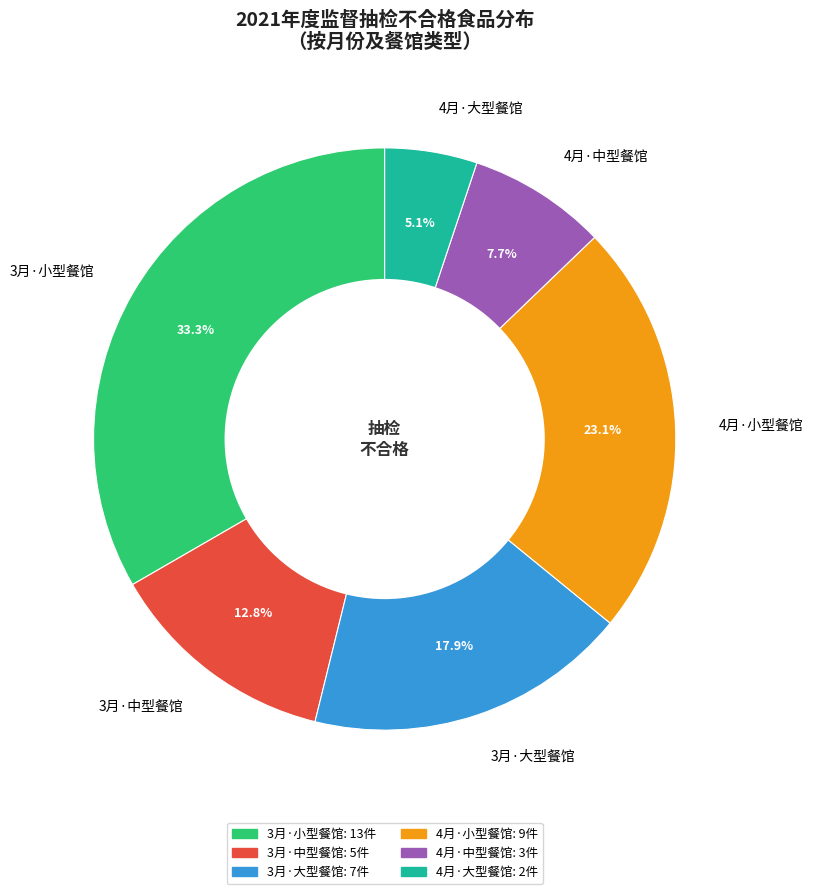

Which slice is the largest?

3月·小型餐馆